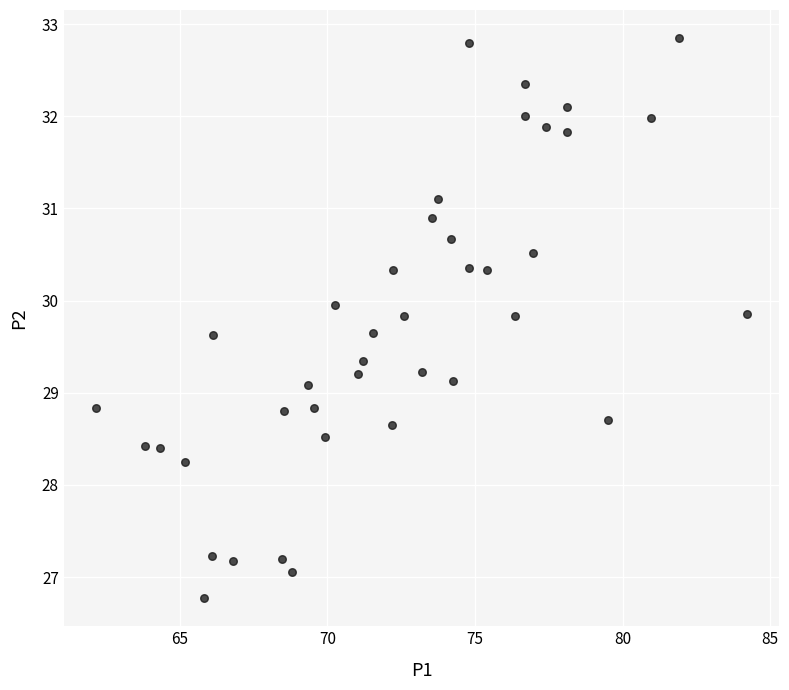

What is the range of Y values (max minus min)?

6.1